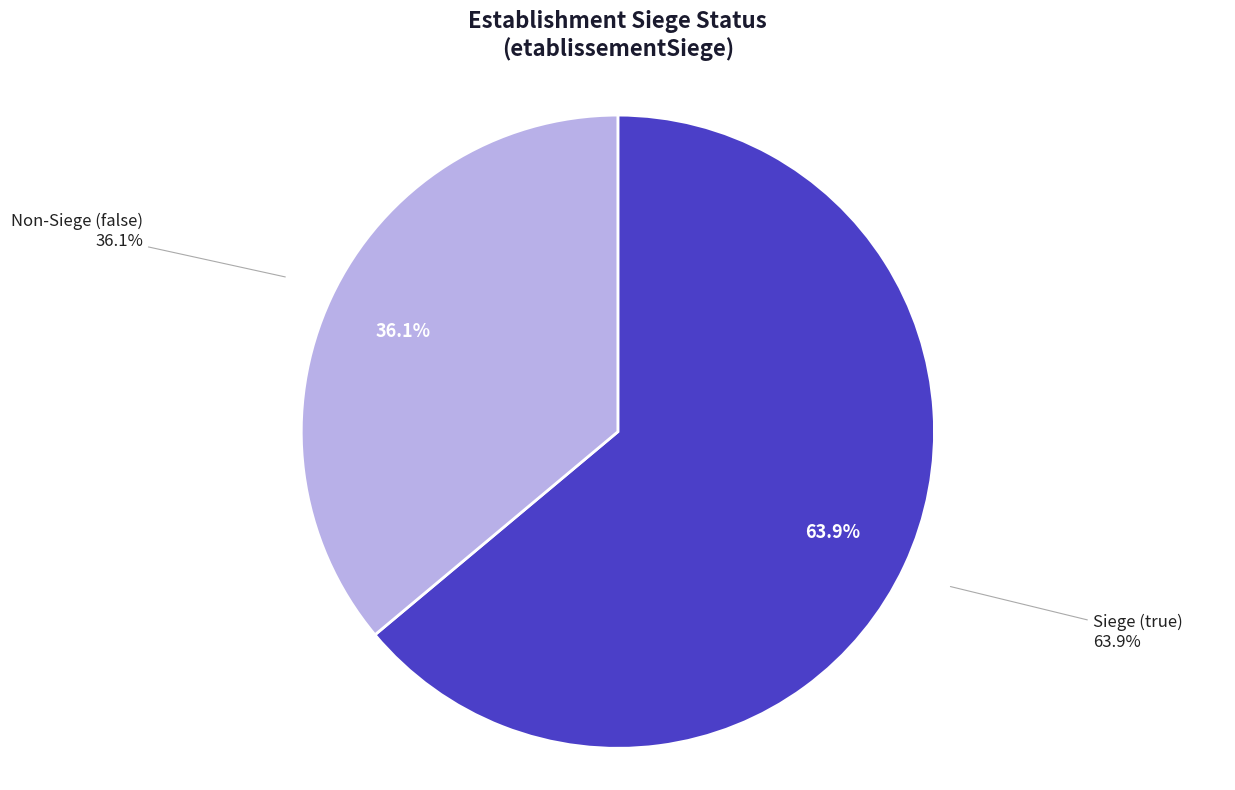

To the nearest percent, what portion does true represent?

64%